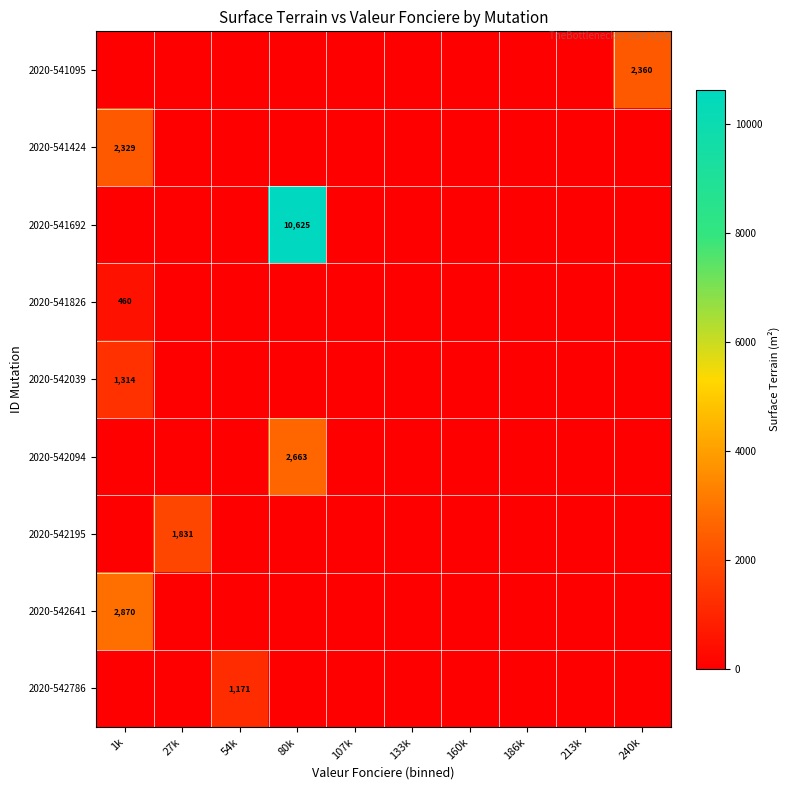

Between 240k and 80k, which is larger?

240k